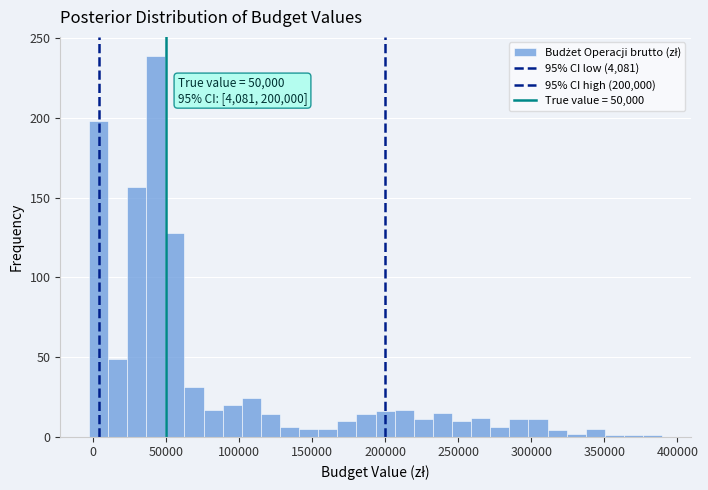

Around what value on the x-axis is the tallest bar? Give the approximate position of its centre, as read against the axis.

45000